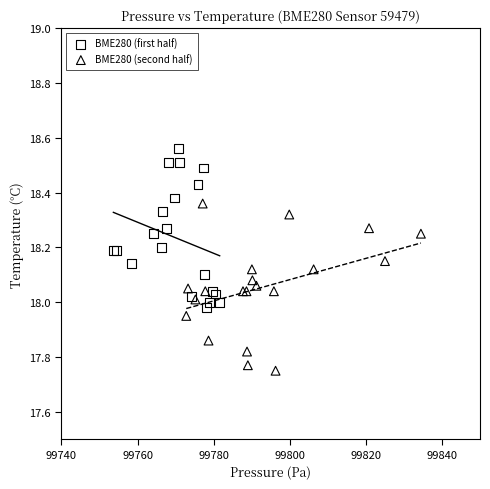

Which series contains the lowest Y value?

BME280 (second half)